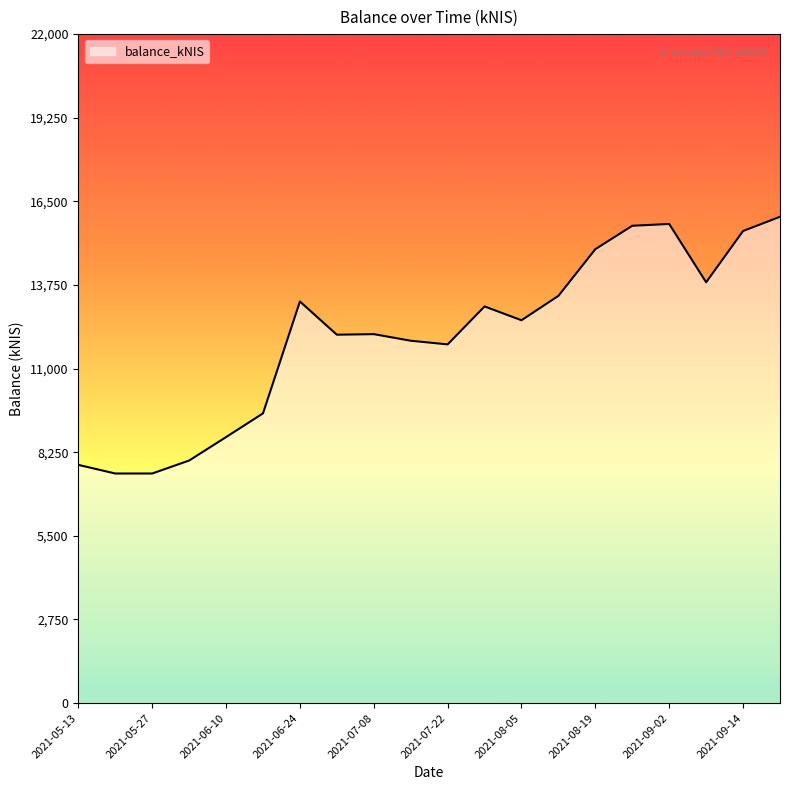

What is the difference between the maximum and minimum values?

8442.5